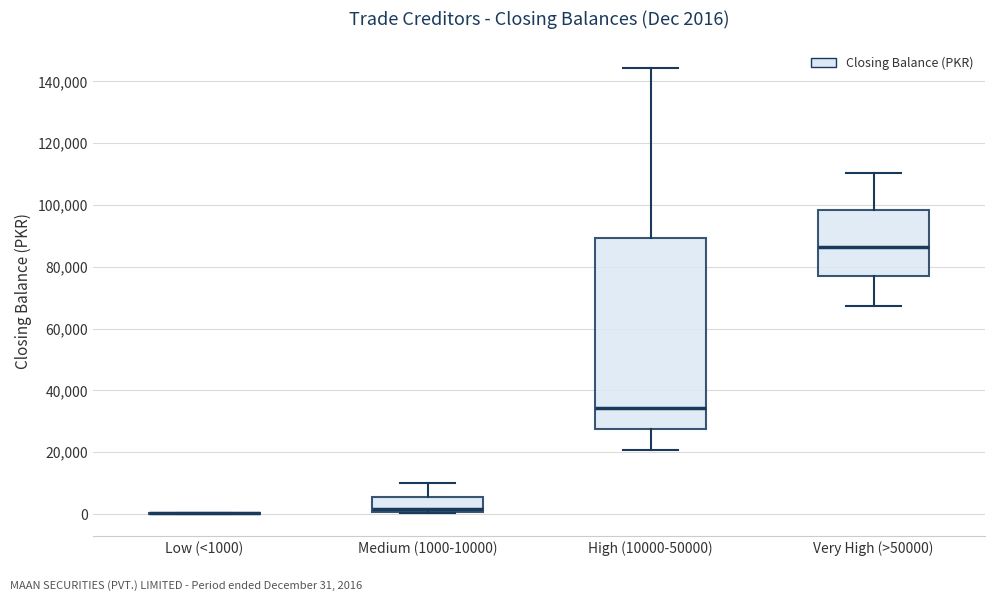

Comparing the boxes themselves (not the whiskers), which one is the tallest?

High (10000-50000)